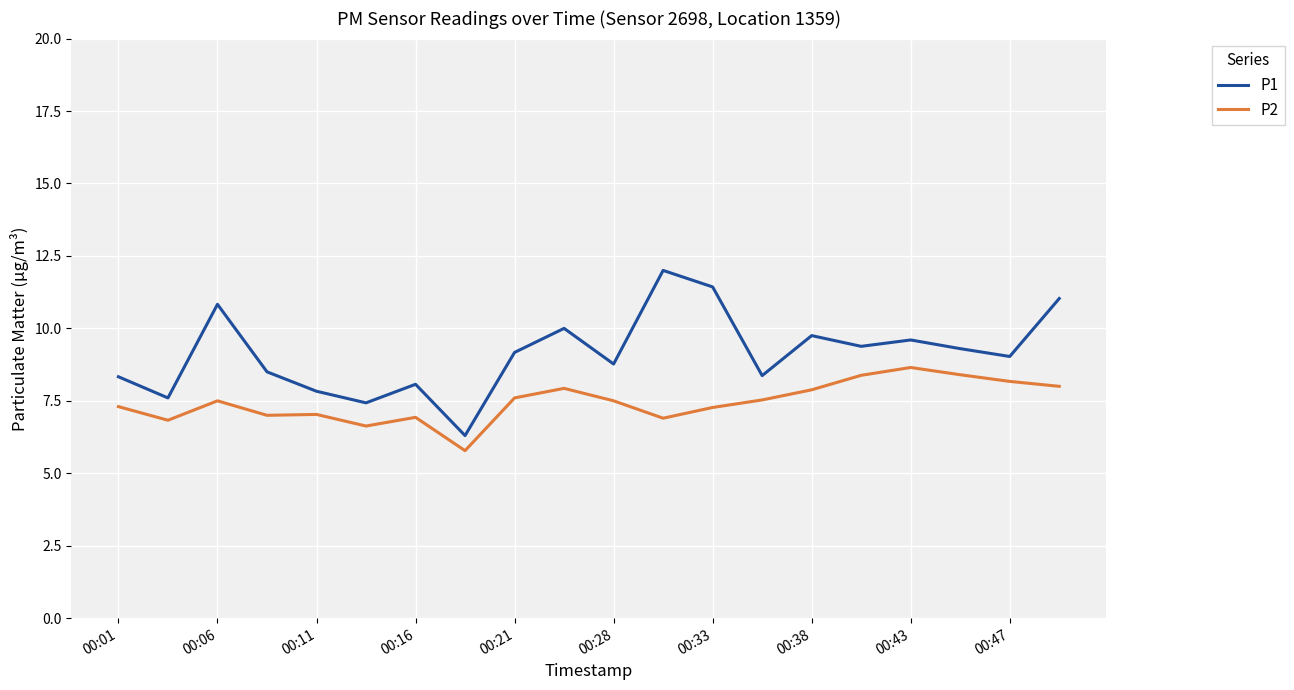

True or false: P2 has more than 0 interior local peaks.

True